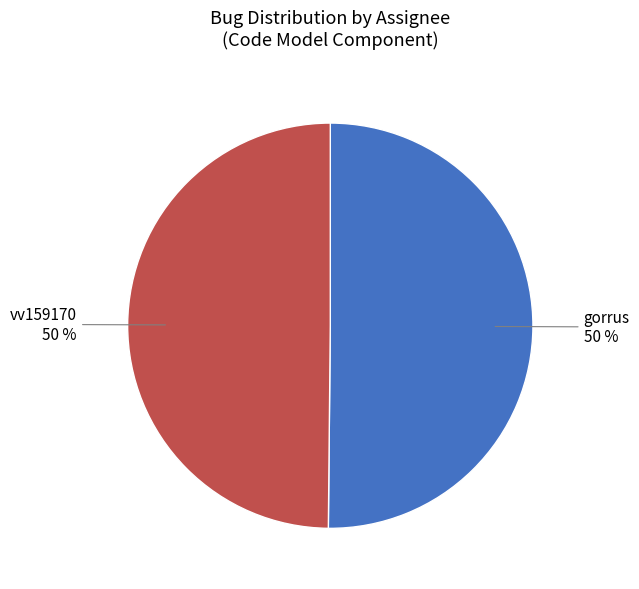

To the nearest percent, what is the average slice percentage?

50%